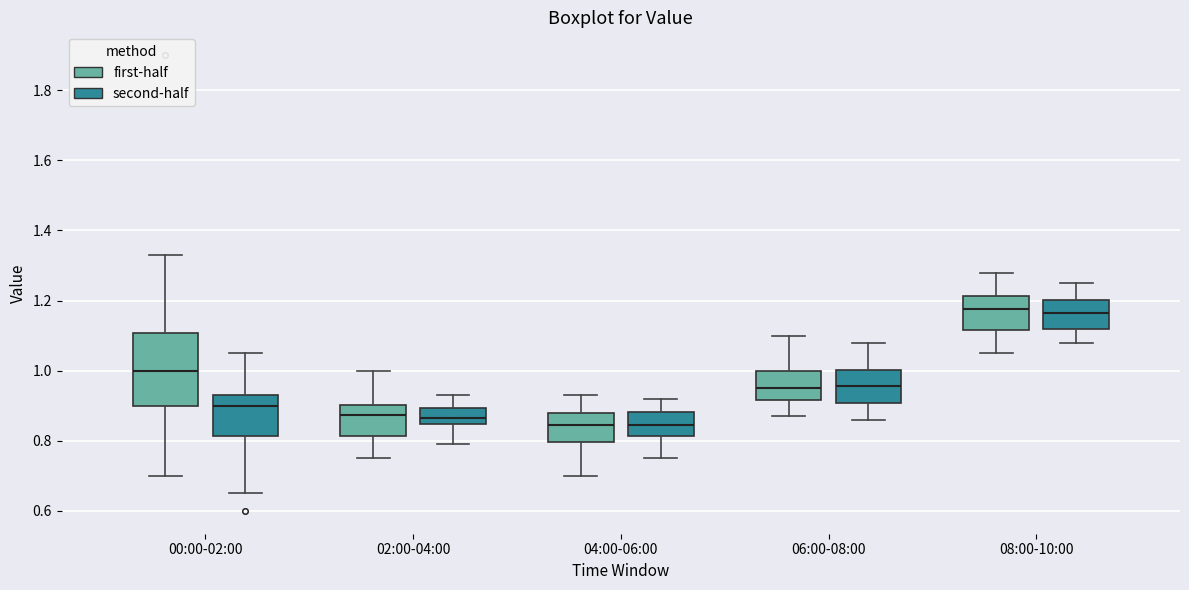

Reading left to right, transcribe this box plot: for each box, give where its median line is, the range the box spans, and where its two whiskers end, as read against the y-axis. The values are not printed on the chart, so give them approximately, as read against the axis.

00:00-02:00 (first-half): median 1.00, box 0.90 to 1.10, whiskers 0.70 to 1.34
00:00-02:00 (second-half): median 0.90, box 0.82 to 0.94, whiskers 0.66 to 1.06
02:00-04:00 (first-half): median 0.88, box 0.82 to 0.90, whiskers 0.76 to 1.00
02:00-04:00 (second-half): median 0.86, box 0.84 to 0.90, whiskers 0.80 to 0.94
04:00-06:00 (first-half): median 0.84, box 0.80 to 0.88, whiskers 0.70 to 0.94
04:00-06:00 (second-half): median 0.84, box 0.82 to 0.88, whiskers 0.76 to 0.92
06:00-08:00 (first-half): median 0.96, box 0.92 to 1.00, whiskers 0.88 to 1.10
06:00-08:00 (second-half): median 0.96, box 0.90 to 1.00, whiskers 0.86 to 1.08
08:00-10:00 (first-half): median 1.18, box 1.12 to 1.22, whiskers 1.06 to 1.28
08:00-10:00 (second-half): median 1.16, box 1.12 to 1.20, whiskers 1.08 to 1.26